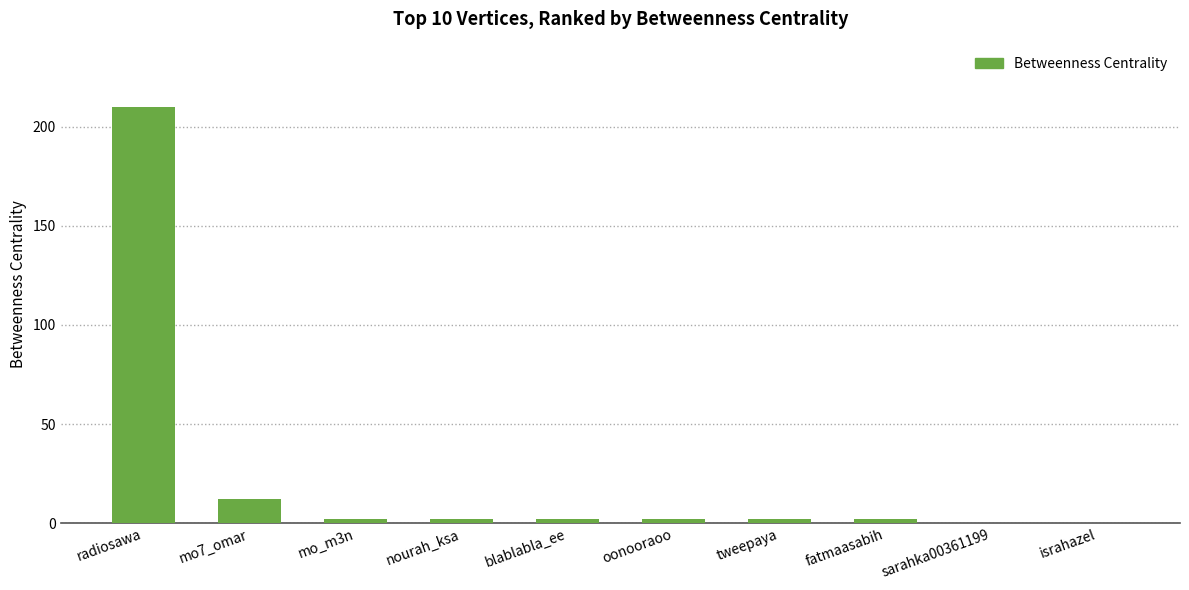

The value at sarahka00361199 is 107. True or false?

False